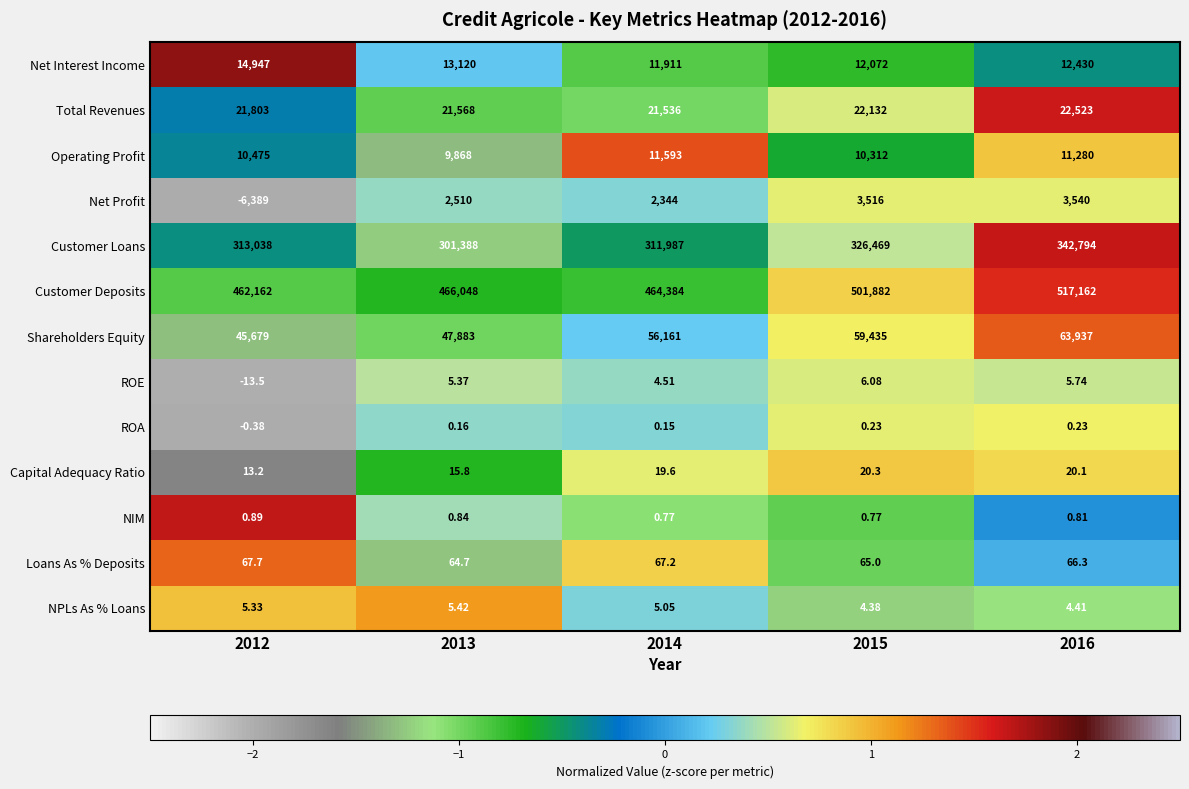

At 2016, list the series in order from largest to smallest.

Customer Deposits, Customer Loans, Shareholders Equity, Total Revenues, Net Interest Income, Operating Profit, Net Profit, Loans As % Deposits, Capital Adequacy Ratio, ROE, NPLs As % Loans, NIM, ROA